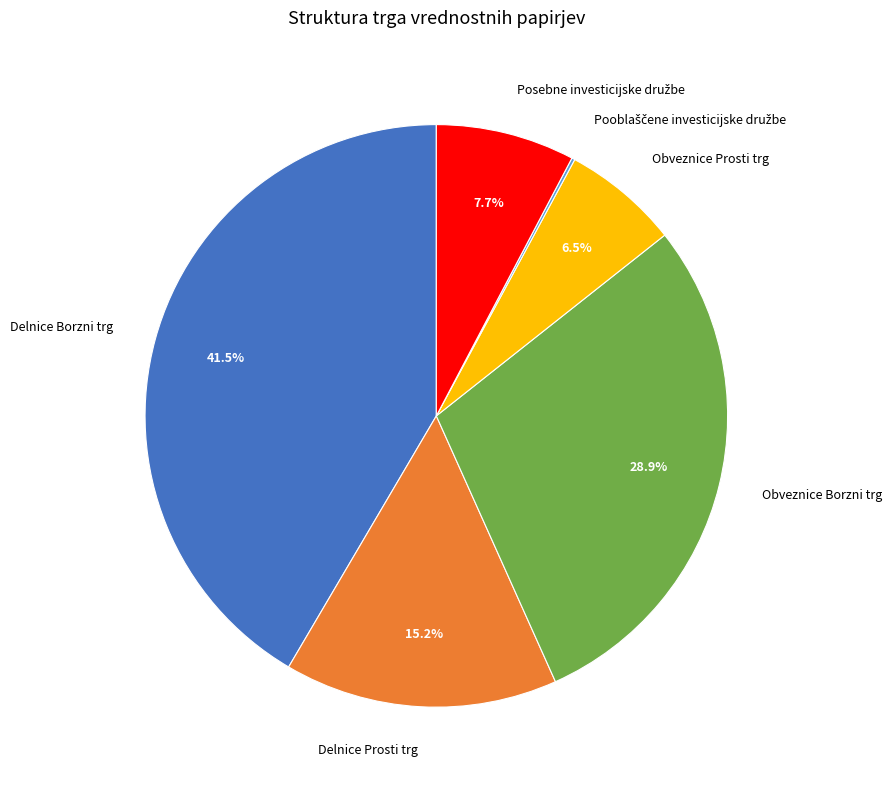

To the nearest percent, what percentage of the pie is Delnice Prosti trg?

15%